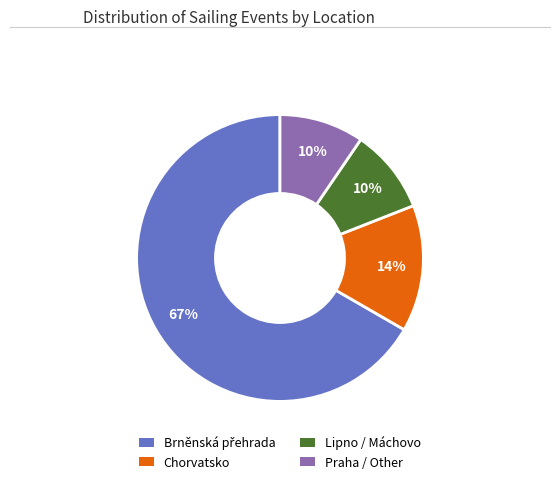

Is there any slice that represents more than half of the pie?

Yes